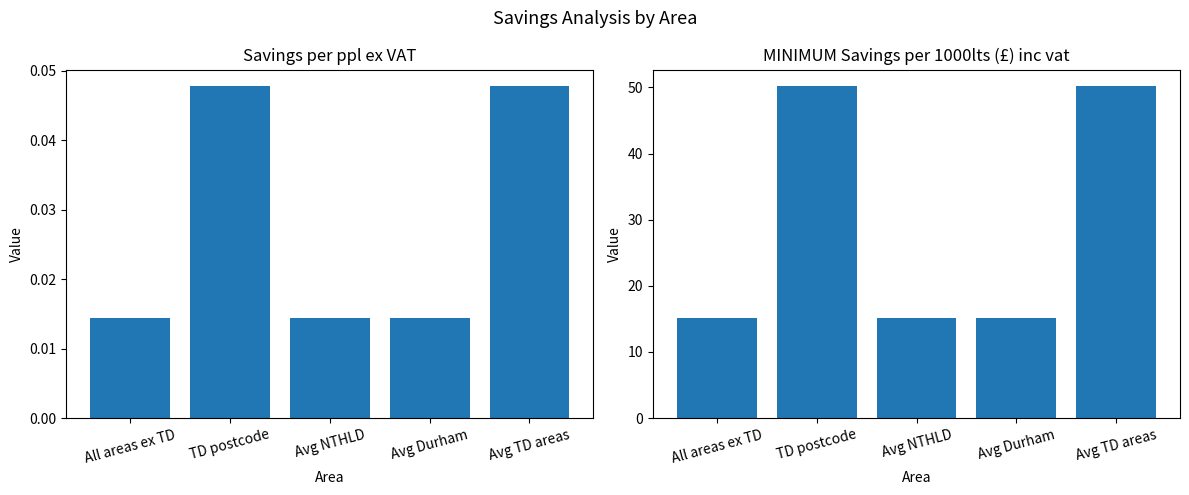

At TD postcode, list the series in order from largest to smallest.

MINIMUM Savings per 1000lts (£) inc vat, Savings per ppl ex VAT